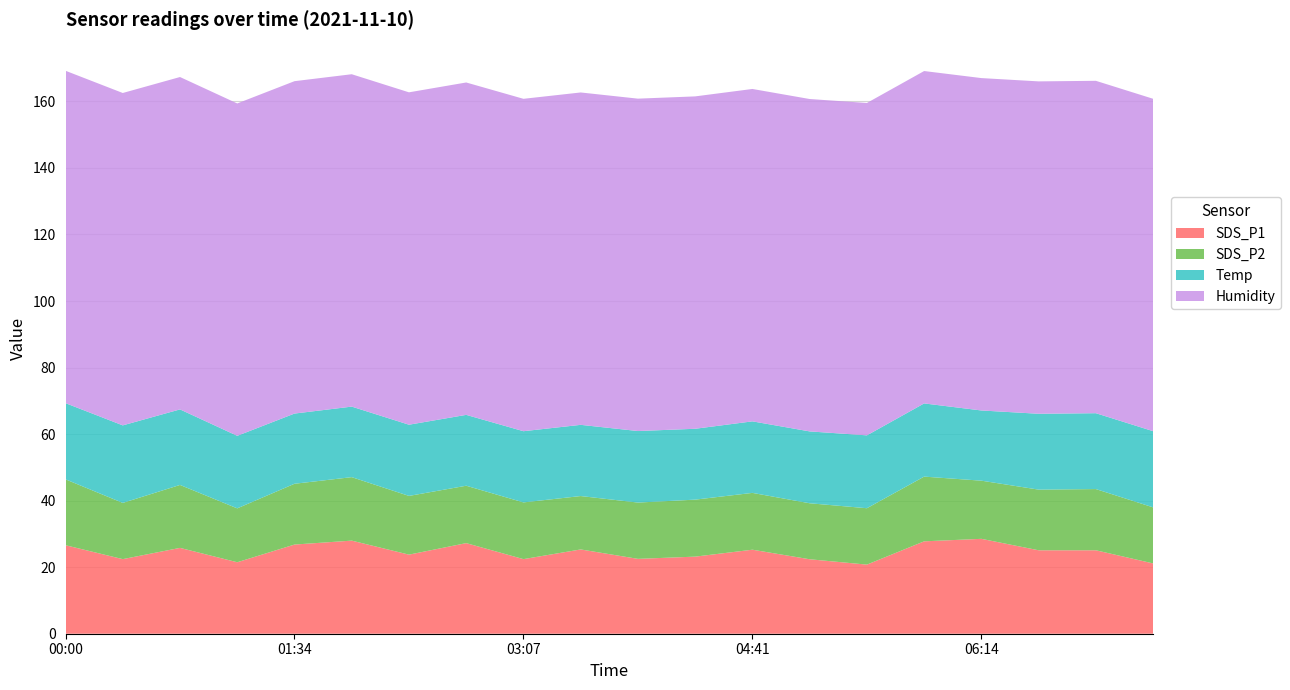

Reading left to right, list all the values displayed in this chart.

SDS_P1: 00:00=26.6	00:23=22.4	00:47=25.8	01:10=21.5	01:34=26.8	01:57=28.0	02:21=23.8	02:44=27.2	03:07=22.4	03:31=25.3	03:54=22.5	04:17=23.2	04:41=25.2	05:04=22.4	05:27=20.8	05:51=27.8	06:14=28.5	06:37=25.1	07:01=25.1	07:24=21.1
SDS_P2: 00:00=19.8	00:23=16.9	00:47=18.9	01:10=16.2	01:34=18.3	01:57=19.1	02:21=17.6	02:44=17.2	03:07=17.1	03:31=16.1	03:54=16.9	04:17=17.1	04:41=17.1	05:04=16.8	05:27=16.9	05:51=19.4	06:14=17.5	06:37=18.2	07:01=18.4	07:24=16.9
Temp: 00:00=22.9	00:23=23.3	00:47=22.7	01:10=21.8	01:34=21.1	01:57=21.2	02:21=21.4	02:44=21.3	03:07=21.4	03:31=21.4	03:54=21.5	04:17=21.3	04:41=21.5	05:04=21.6	05:27=21.9	05:51=22.0	06:14=21.1	06:37=22.8	07:01=22.8	07:24=22.9
Humidity: 00:00=99.9	00:23=99.9	00:47=99.9	01:10=99.9	01:34=99.9	01:57=99.9	02:21=99.9	02:44=99.9	03:07=99.9	03:31=99.9	03:54=99.9	04:17=99.9	04:41=99.9	05:04=99.9	05:27=99.9	05:51=99.9	06:14=99.9	06:37=99.9	07:01=99.9	07:24=99.9